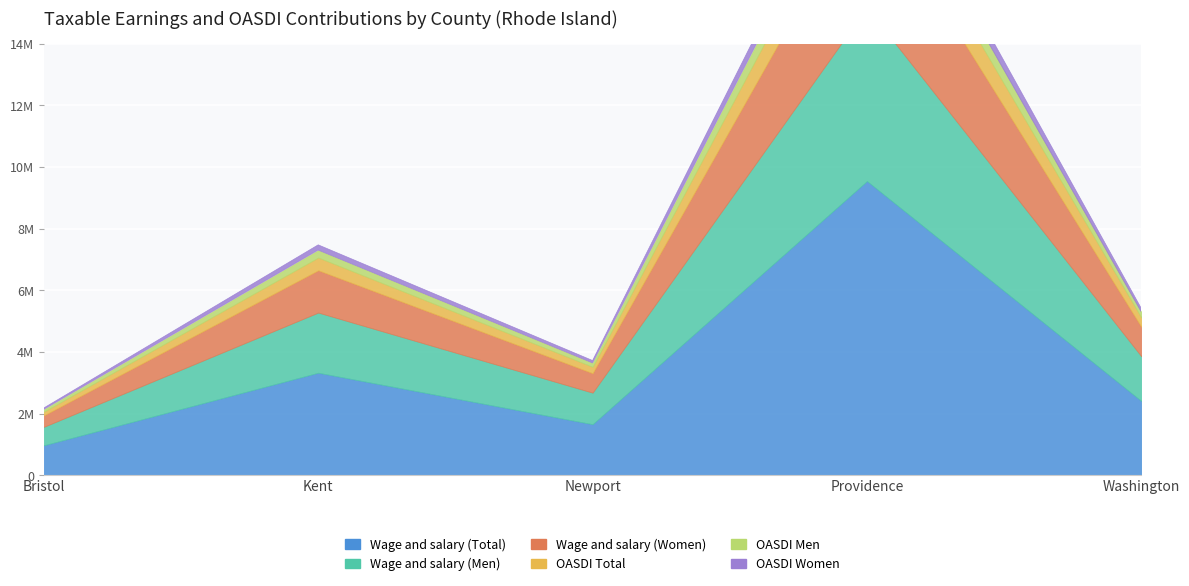

Reading left to right, extract all data points from this chart.

Wage and salary (Total): Bristol=970947	Kent=3325611	Newport=1655649	Providence=9547380	Washington=2408424
Wage and salary (Men): Bristol=598842	Kent=1952249	Newport=1022703	Providence=5633513	Washington=1450523
Wage and salary (Women): Bristol=372104	Kent=1373361	Newport=632946	Providence=3913867	Washington=957901
OASDI Total: Bristol=120397	Kent=412376	Newport=205300	Providence=1183875	Washington=298645
OASDI Men: Bristol=74256	Kent=242079	Newport=126815	Providence=698556	Washington=179865
OASDI Women: Bristol=46141	Kent=170297	Newport=78485	Providence=485319	Washington=118780